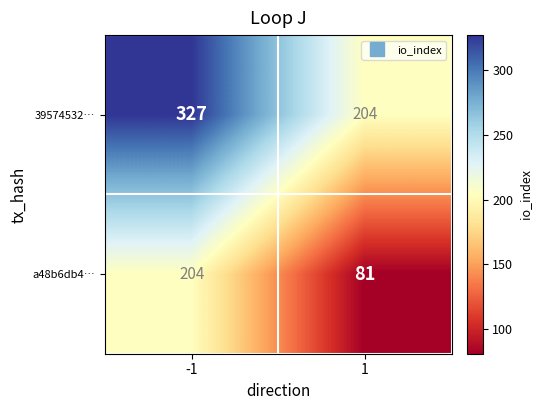

What is the spread (max minus min) of values at -1?

123